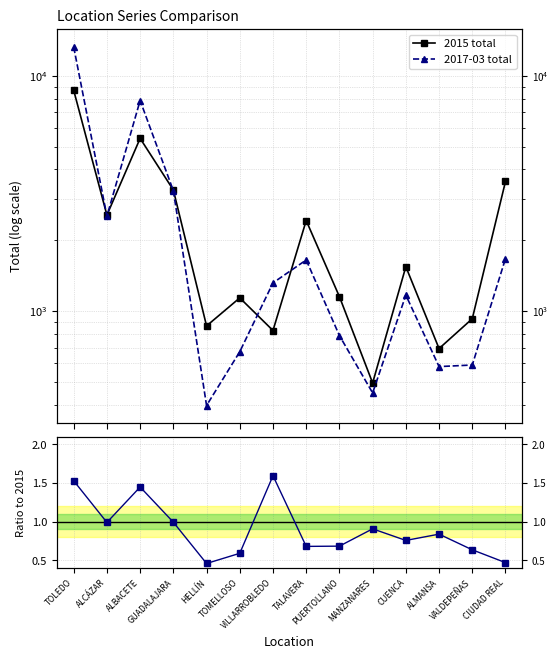

True or false: 2017-03 total and Ratio 2017-03/2015 intersect in this chart.

False